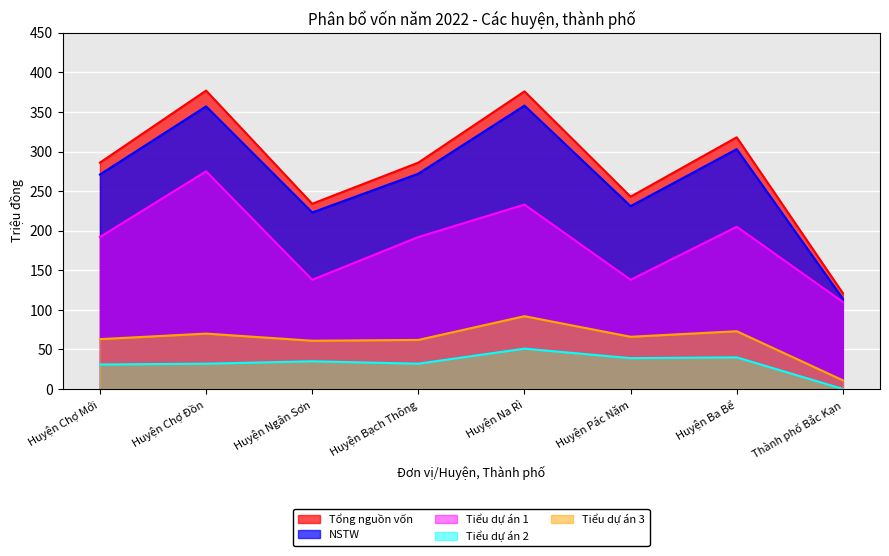

List the series in order of their peak value, highest first.

Tổng nguồn vốn, NSTW, Tiểu dự án 1, Tiểu dự án 3, Tiểu dự án 2